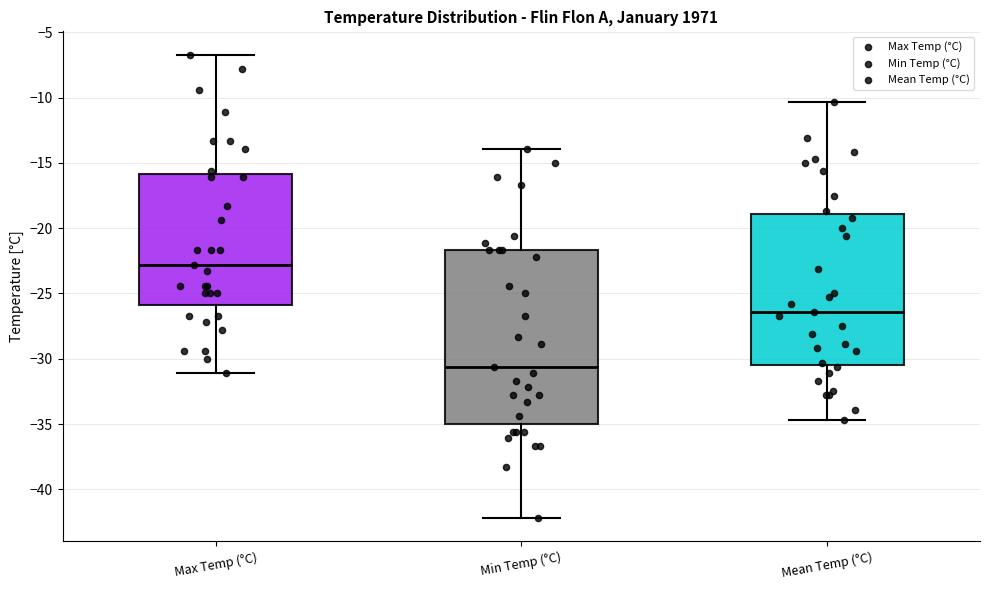

Which box has the highest median line?

Max Temp (°C)